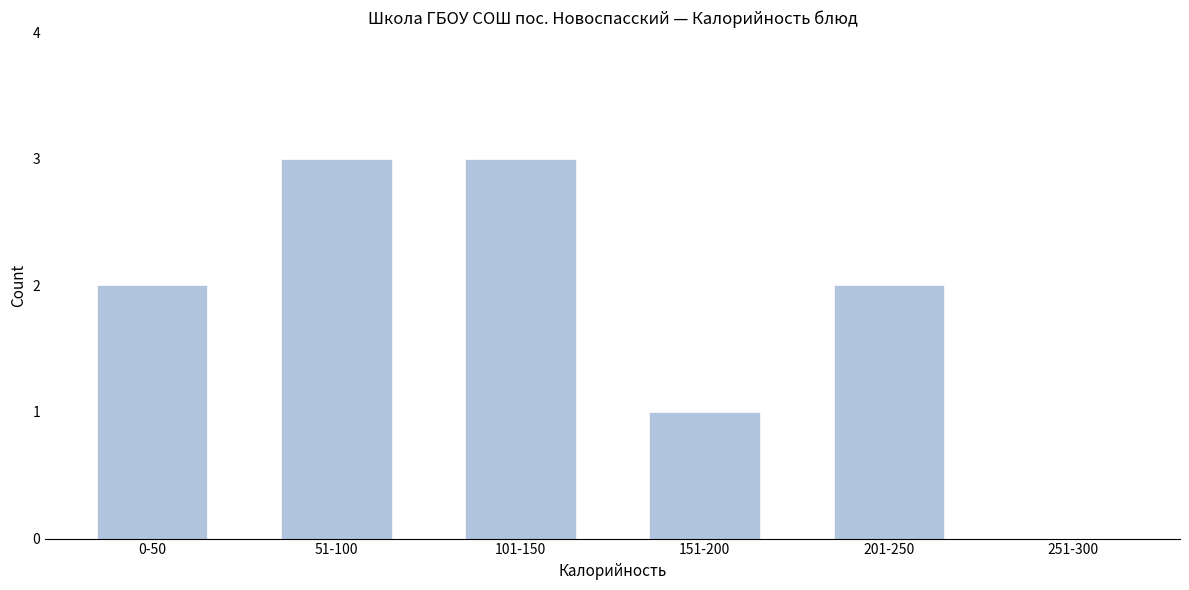

Reading left to right, what are all the values shown in this chart?

0-50=2	51-100=3	101-150=3	151-200=1	201-250=2	251-300=0